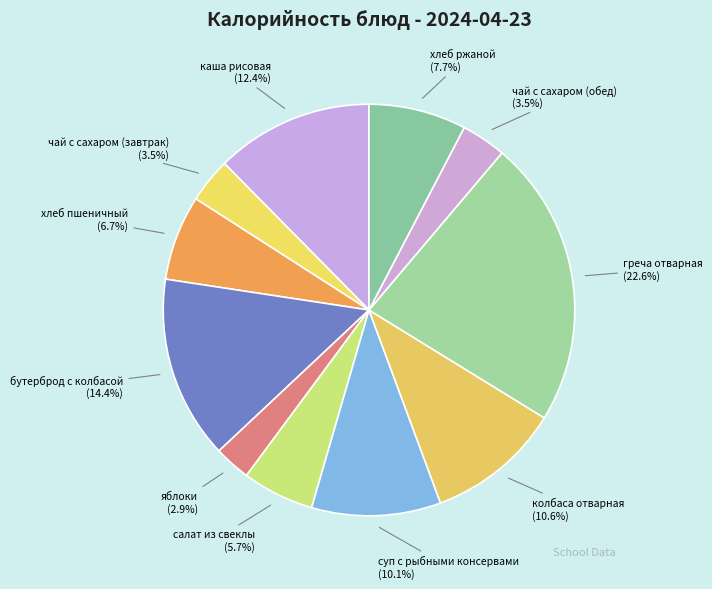

Count the number of slices in the pie.

11